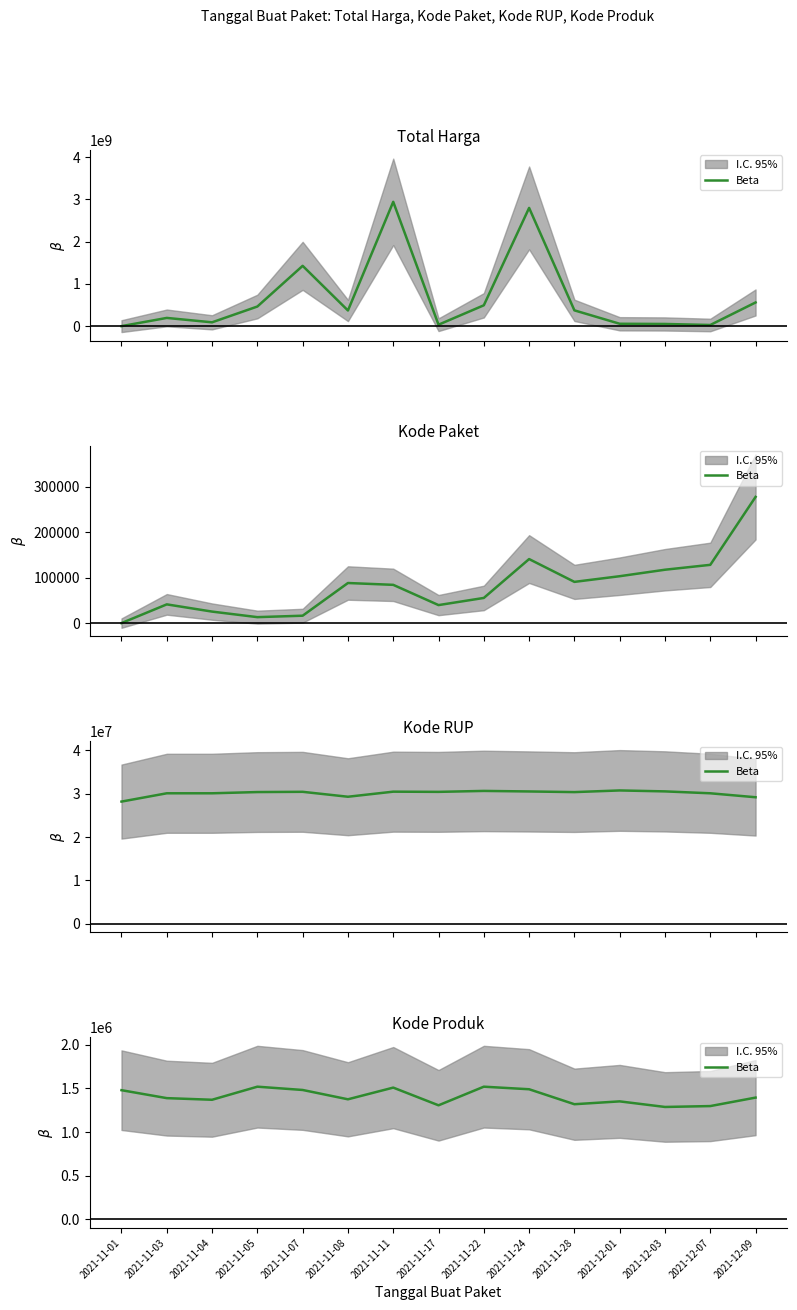

What is the change in value from 2021-12-01 to 2021-12-03?

-64032